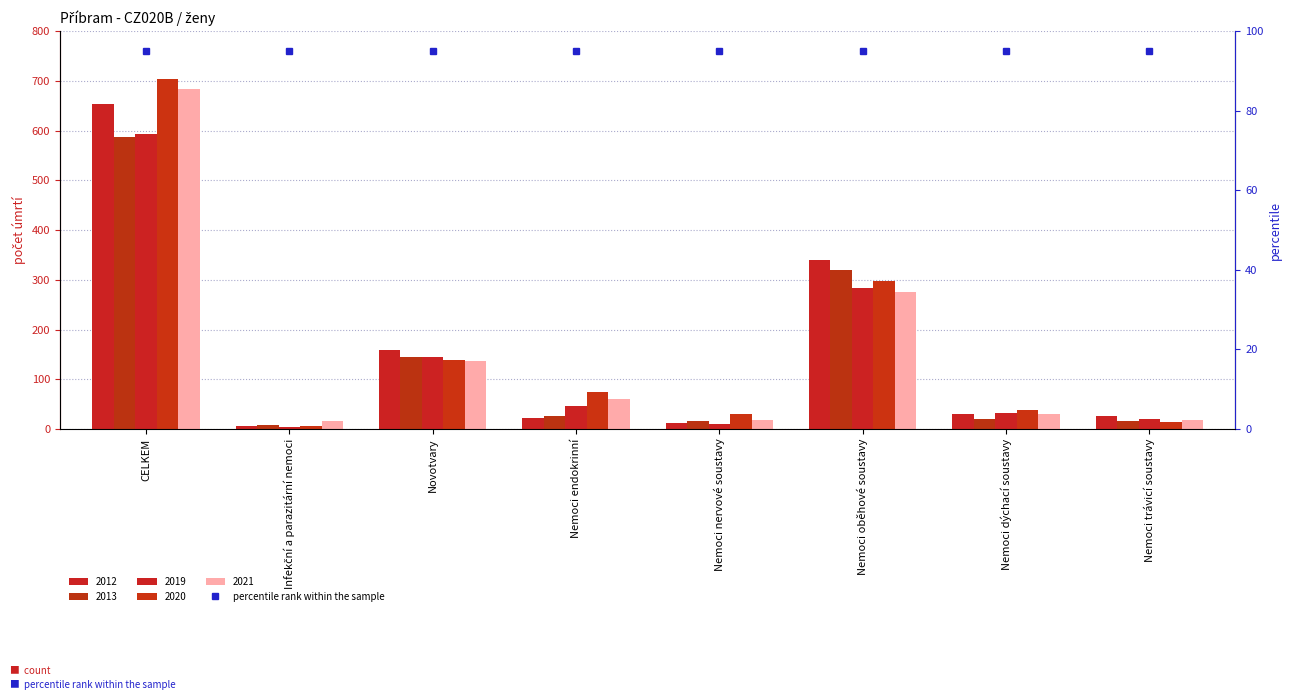

How many groups of bars are there?

8